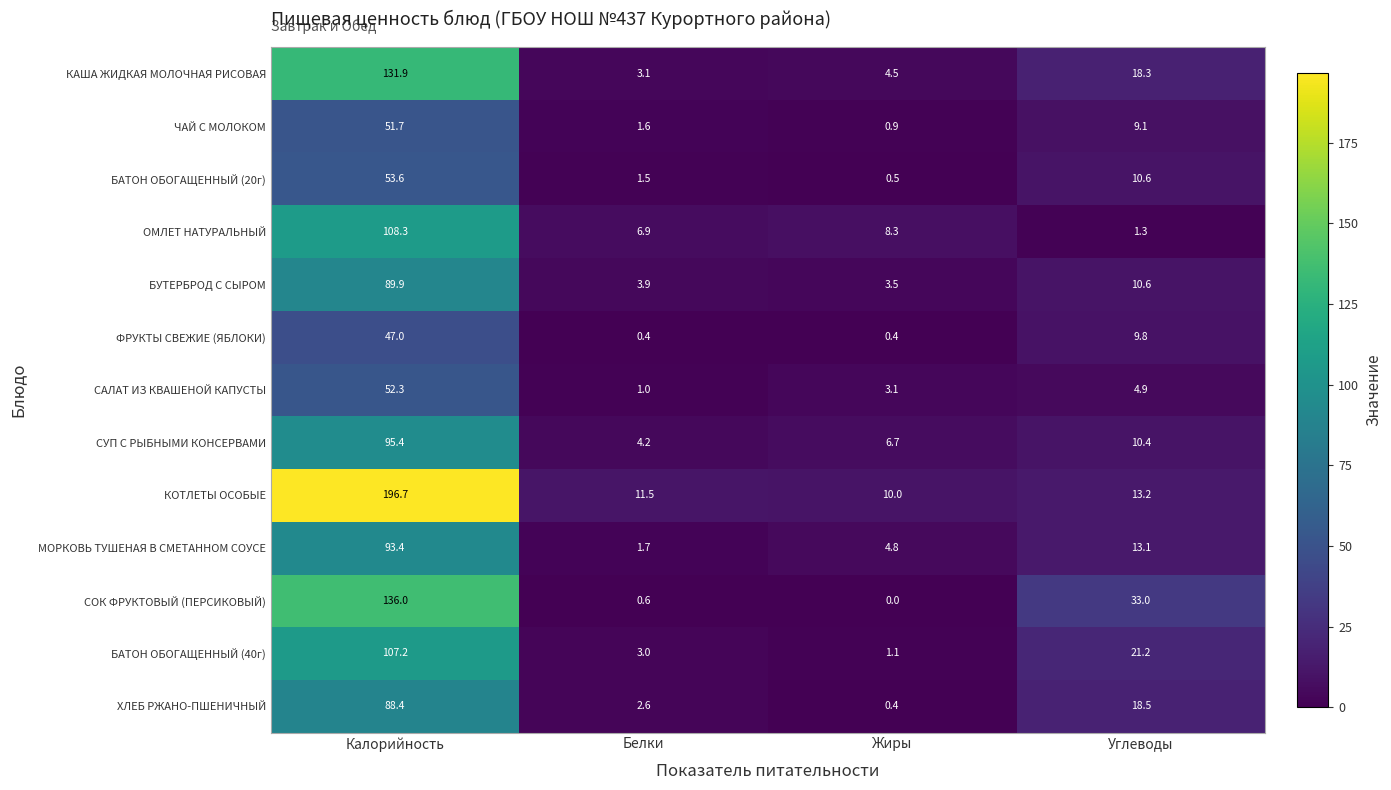

The value of ХЛЕБ РЖАНО-ПШЕНИЧНЫЙ at Углеводы is 28.0. True or false?

False